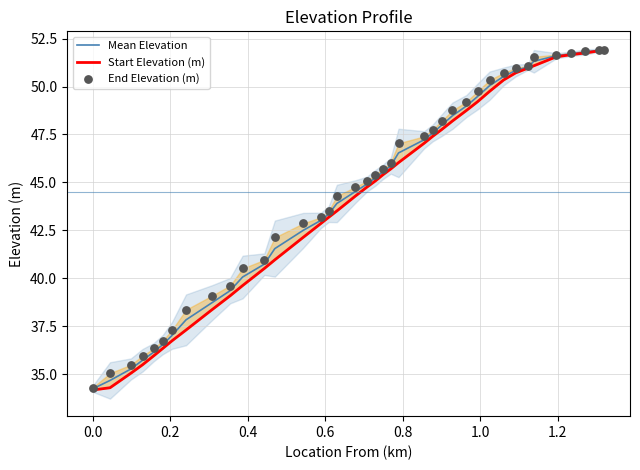

Which series has the largest total across all categories?

End Elevation (m)